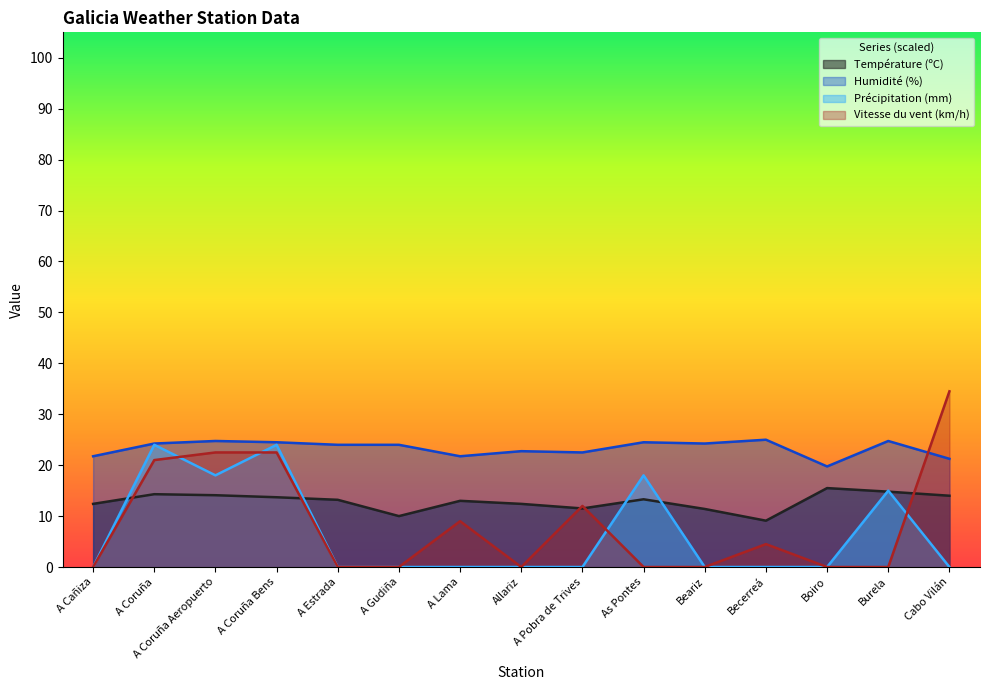

Rank the series by their maximum value, from lowest to highest.

Température (ºC), Précipitation (mm), Humidité (%), Vitesse du vent (km/h)